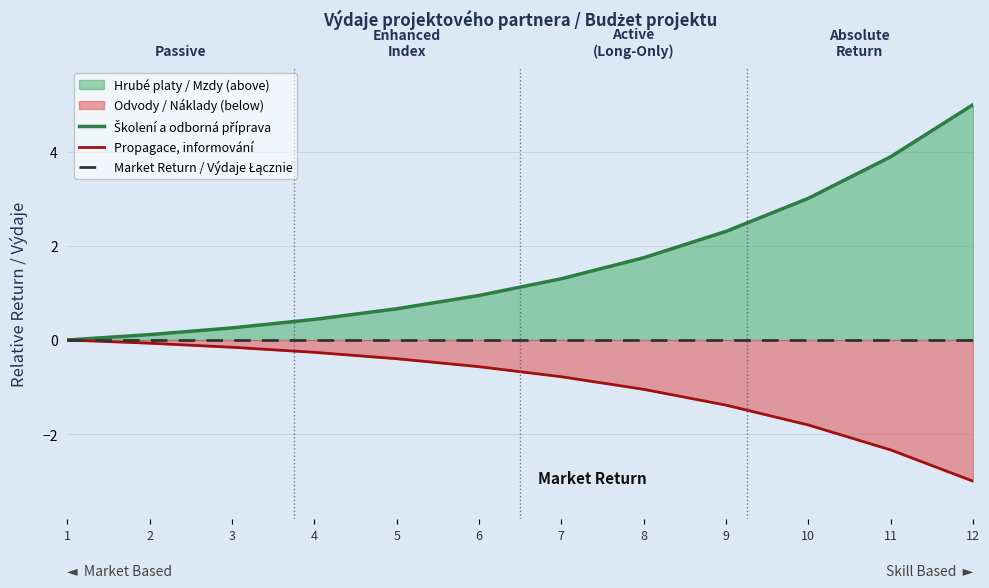

How many data points in Školení a odborná příprava are above 1?

6